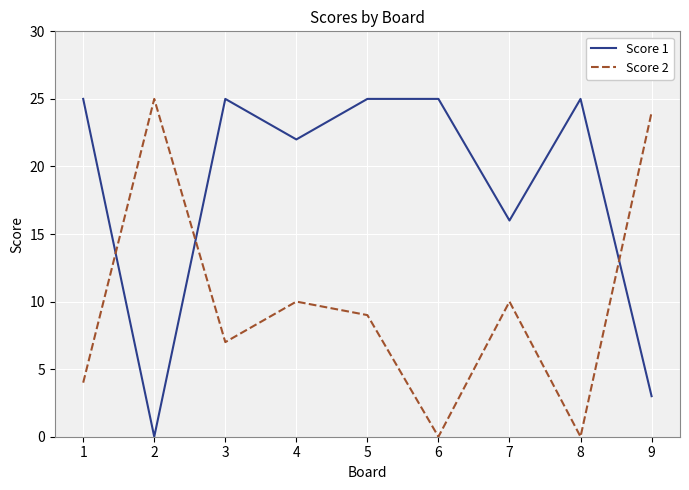

Where do Score 2 and Score 1 first cross each other?

1 and 2